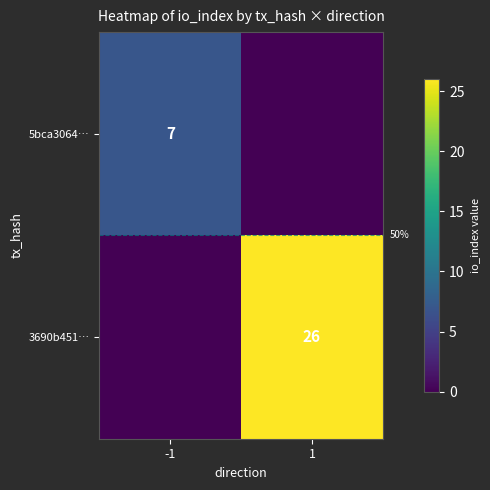

At how many categories does at least one series exceed 25?

1